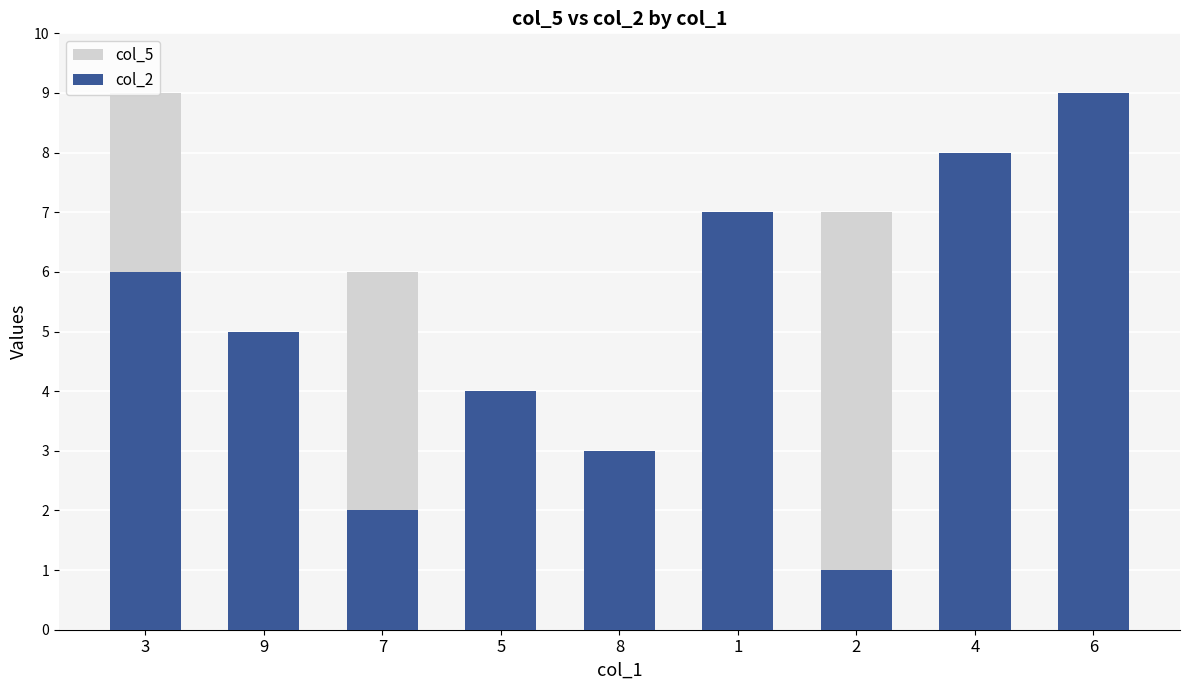

How many values in the col_2 series exceed 5?

4